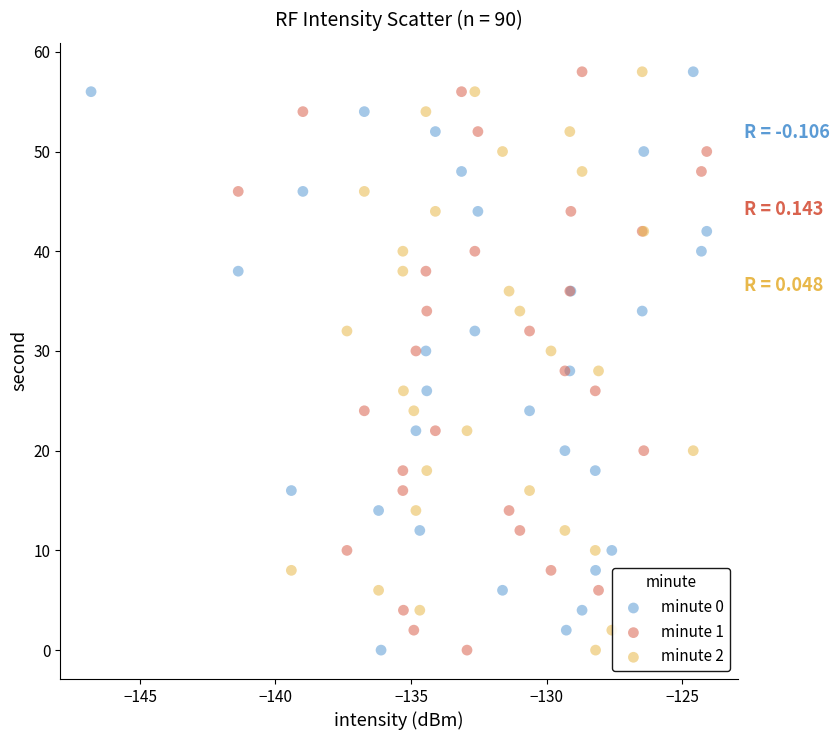

What are all the series names shown in the legend?

minute 0, minute 1, minute 2